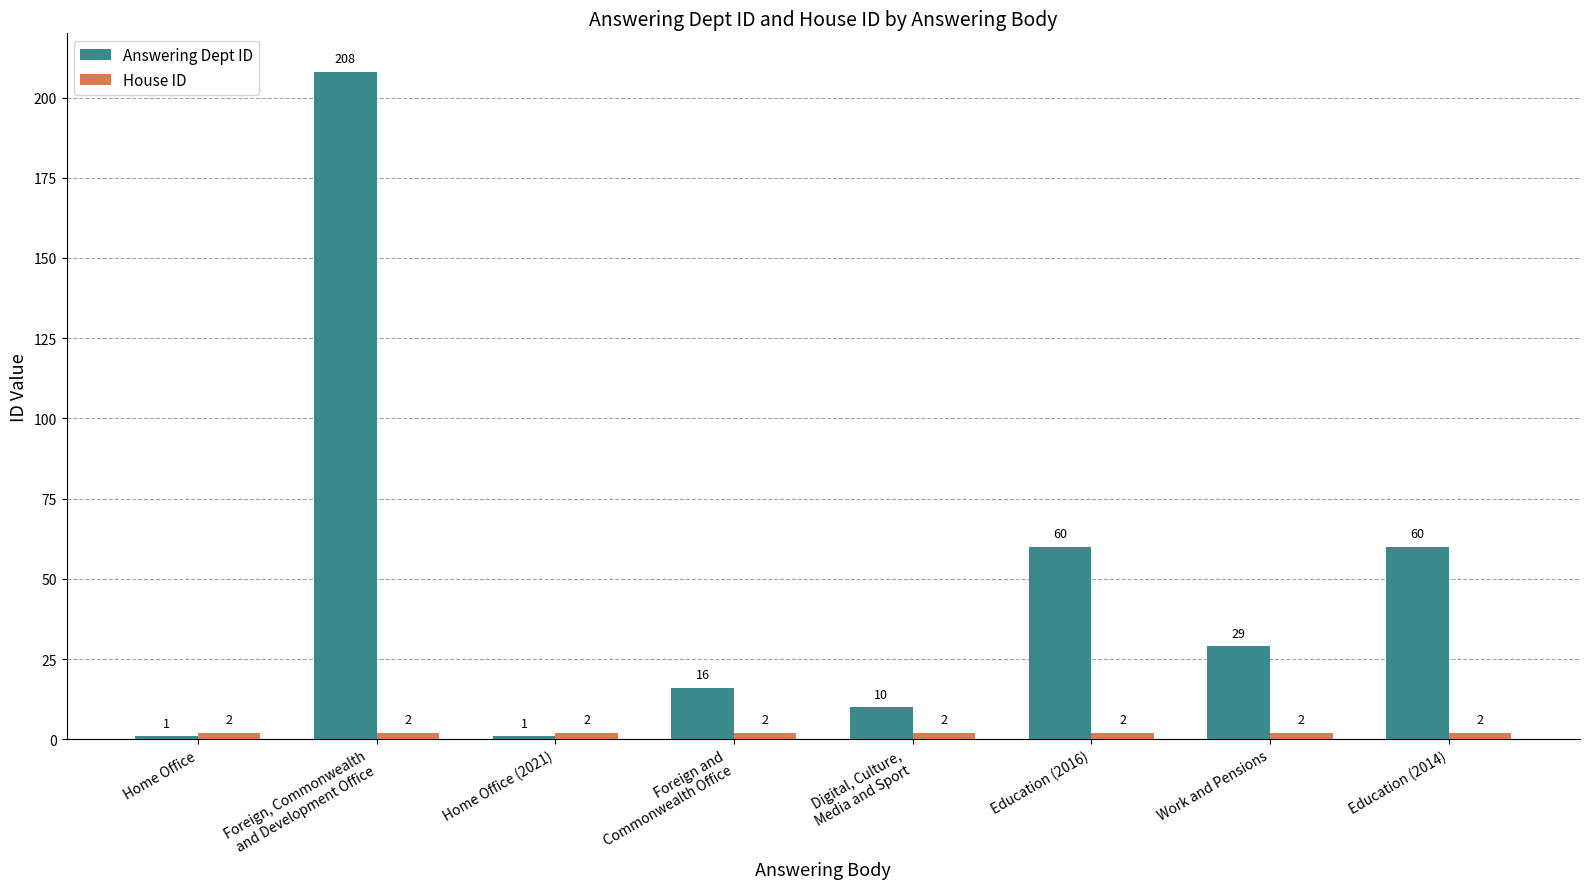

What is the label of the 6th bar from the right?

Home Office (2021)